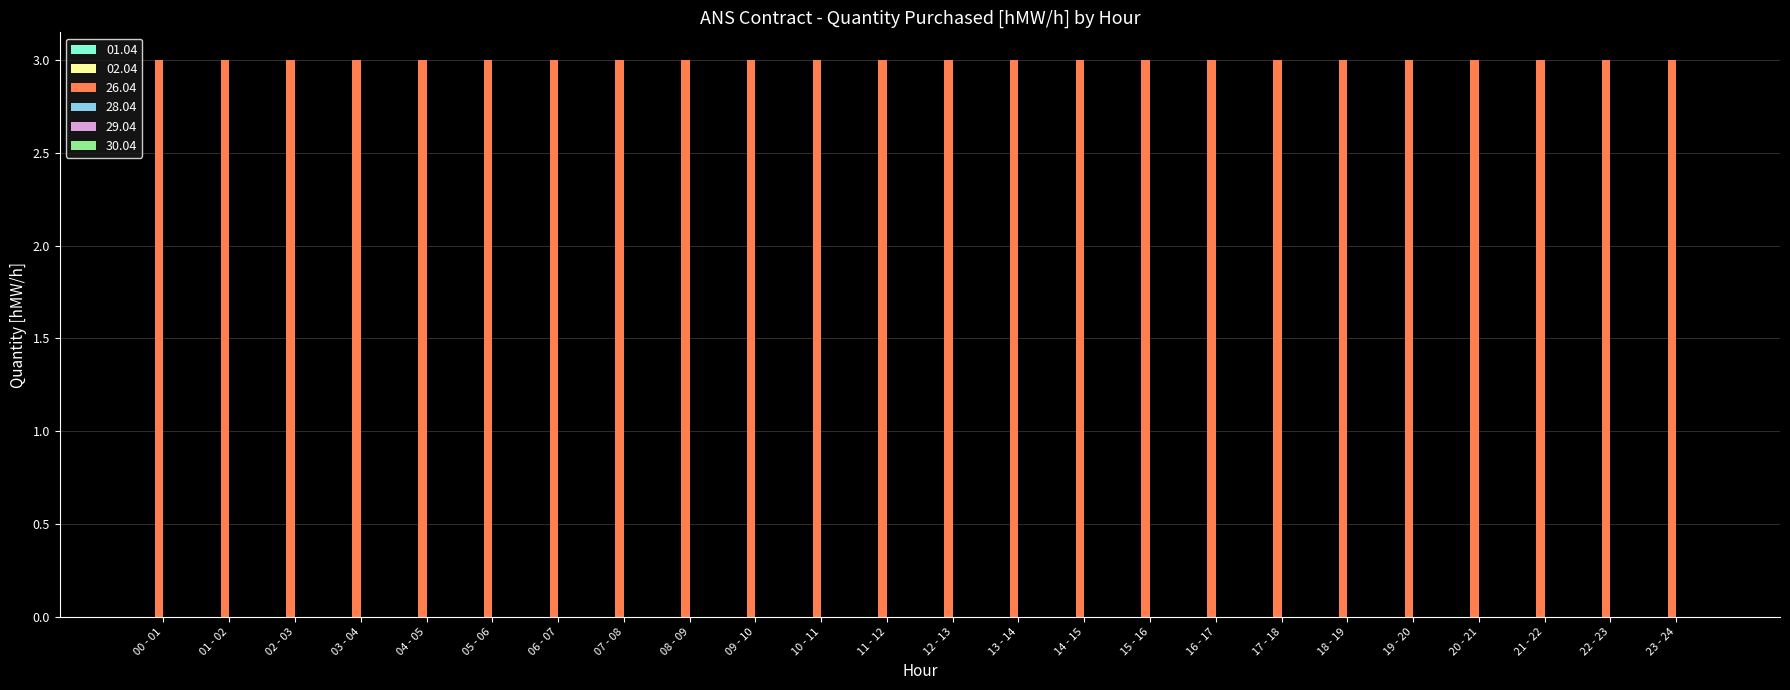

Are the bars grouped side by side (vs. stacked)?

Yes